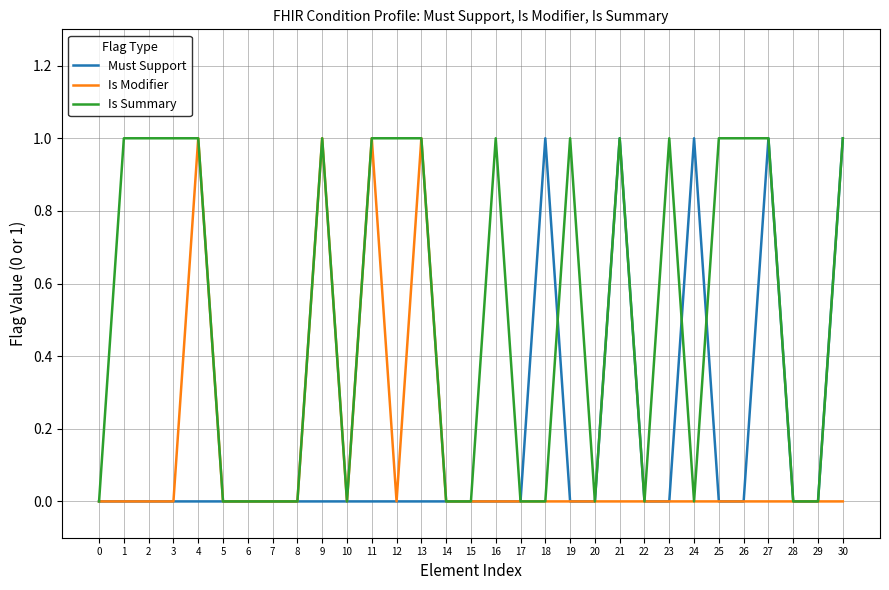

True or false: Is Summary has a value of 2 at 26.

False